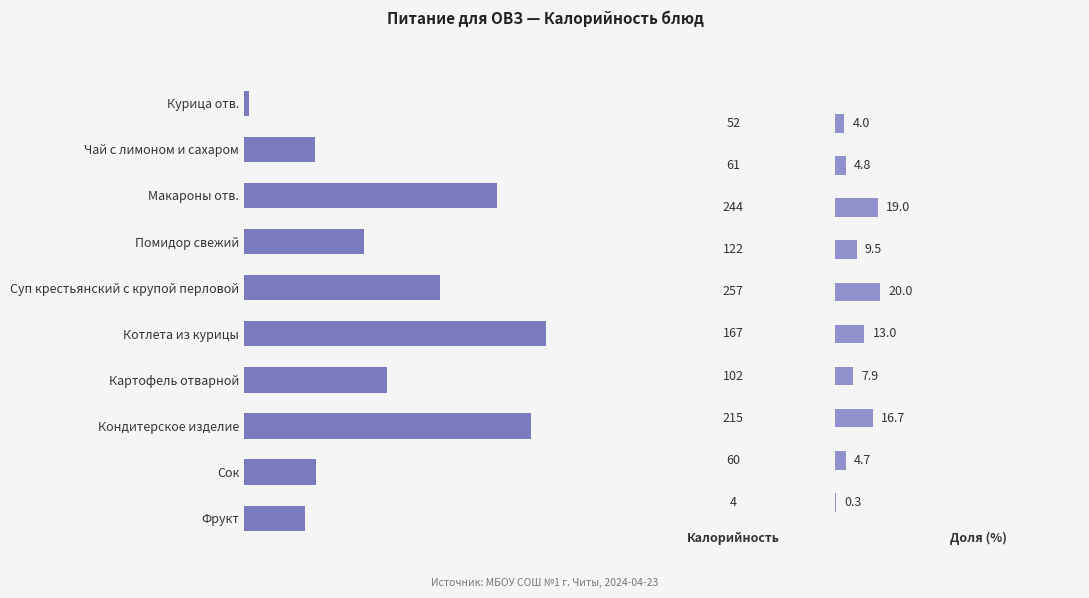

Does the chart contain any negative values?

No